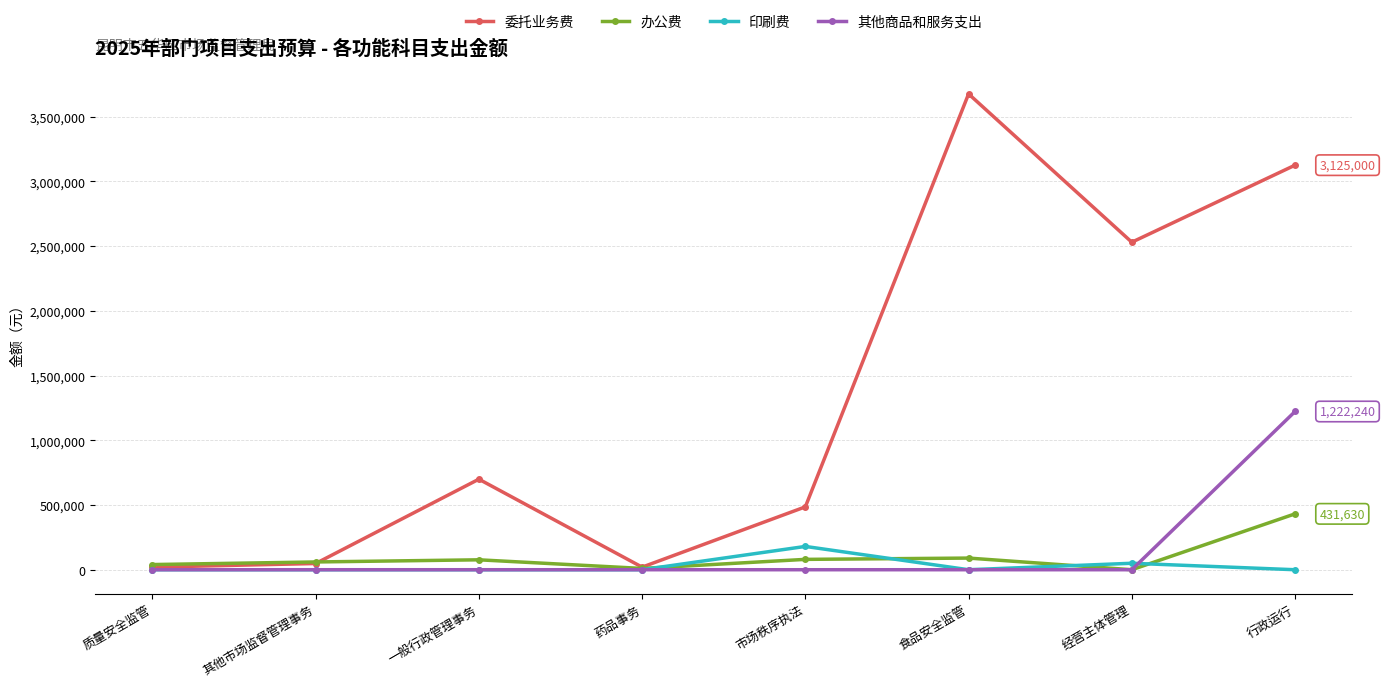

What are all the series names shown in the legend?

委托业务费, 办公费, 印刷费, 其他商品和服务支出